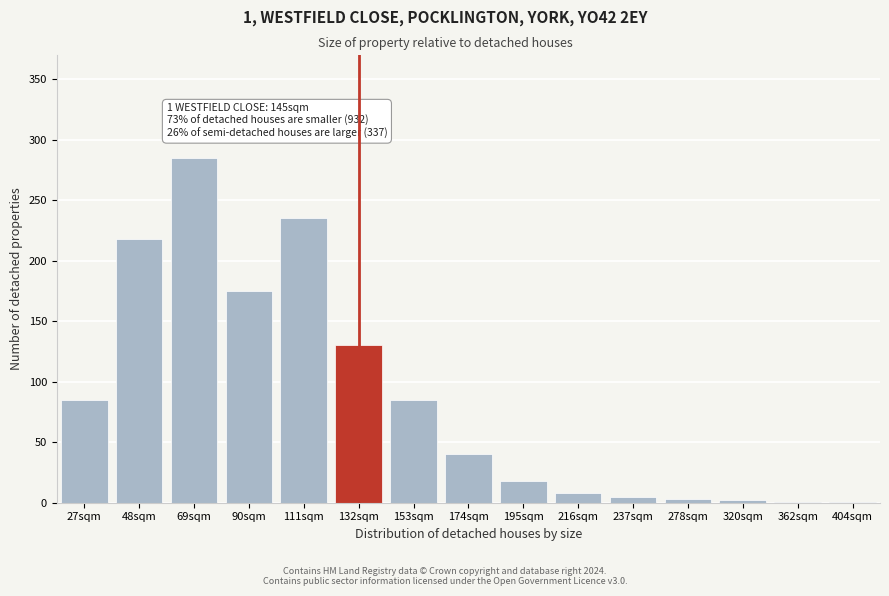

Which has a higher value, 27sqm or 132sqm?

132sqm